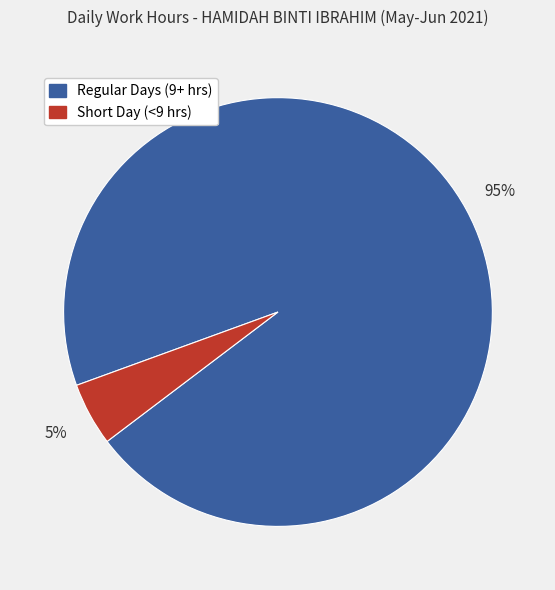

To the nearest percent, what is the difference between the largest and smallest slice percentages?

90%